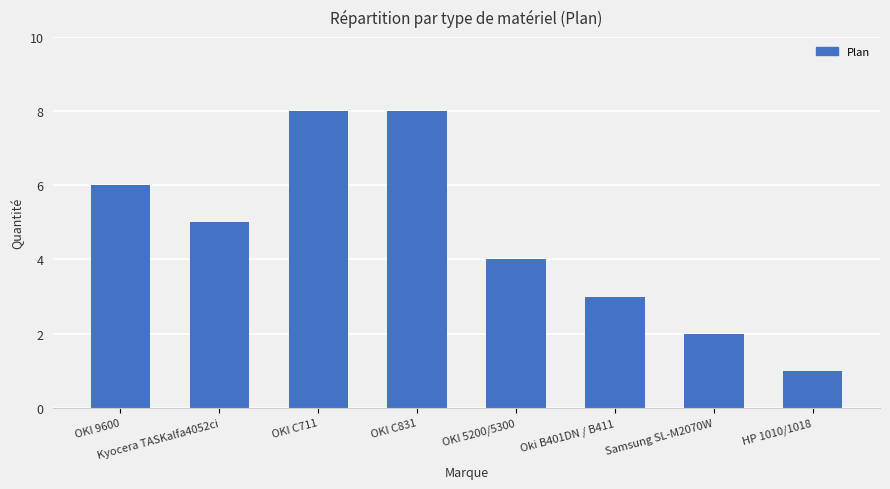

What is the change in value from OKI 9600 to OKI C711?

+2